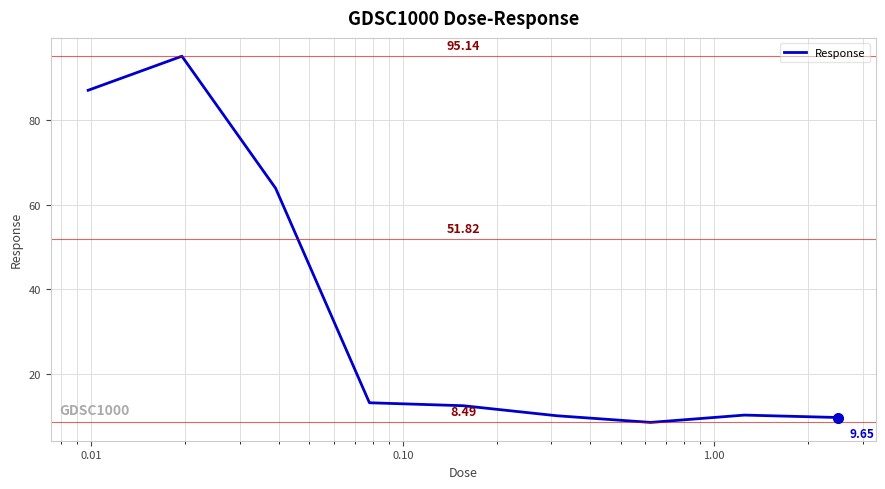

What is the difference between the maximum and minimum values?

86.7